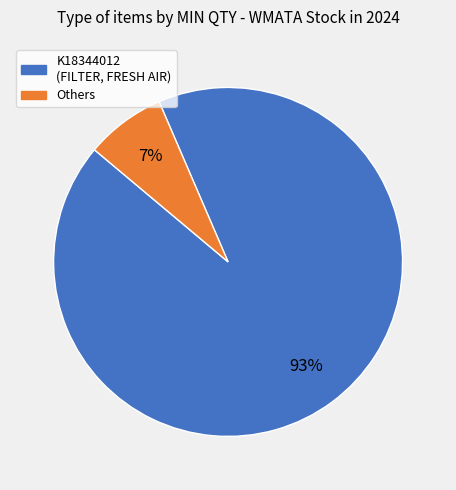

Which category has the smallest portion of the pie?

Others